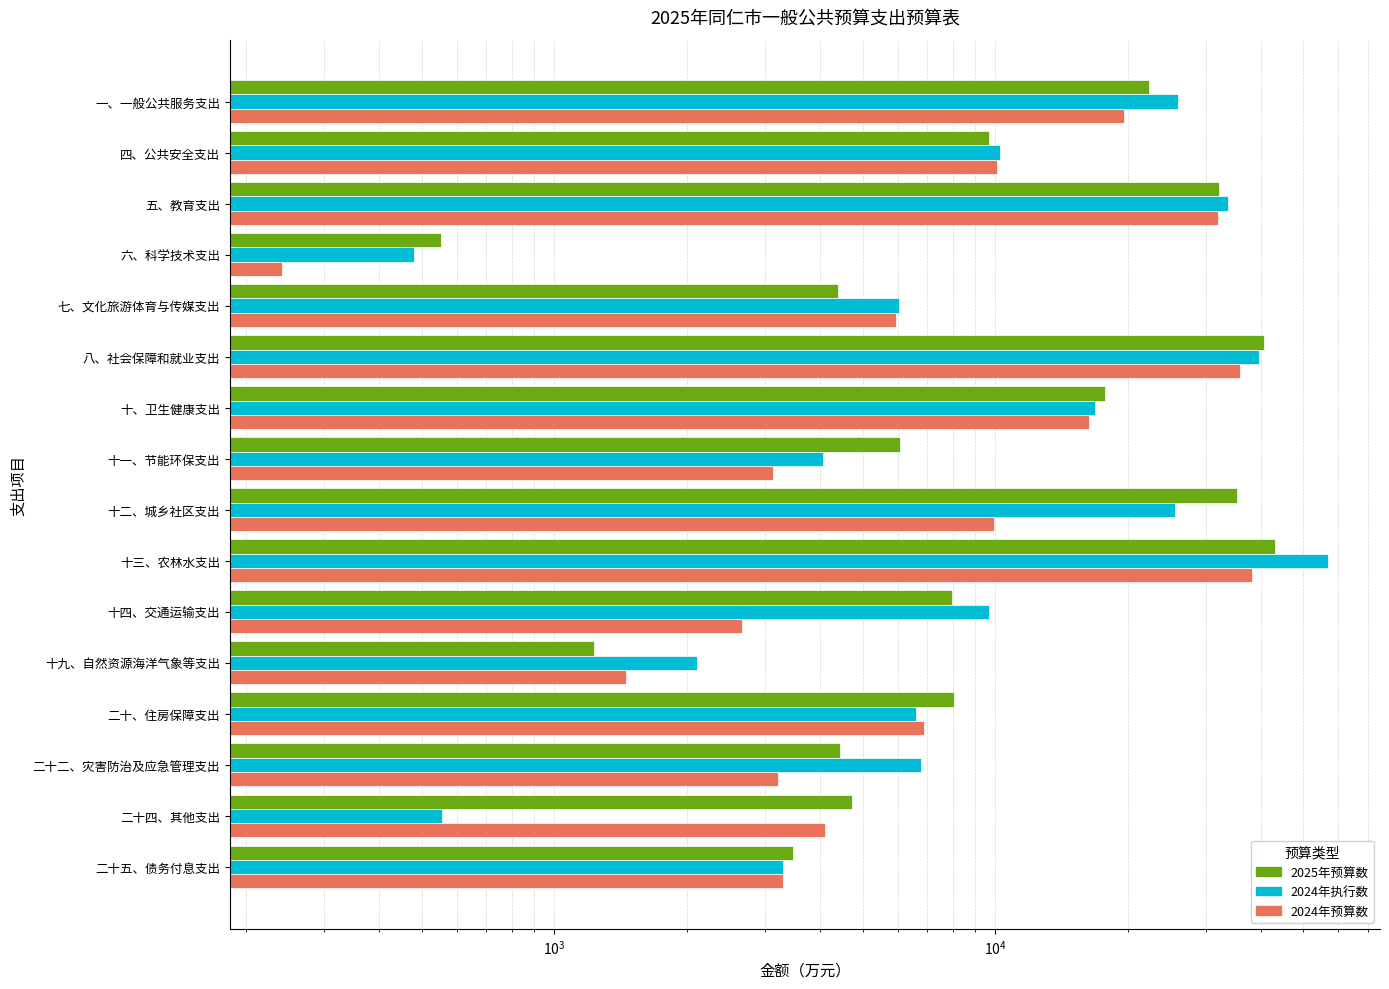

What is the difference between the maximum and minimum values in the 2025年预算数 series?

42548